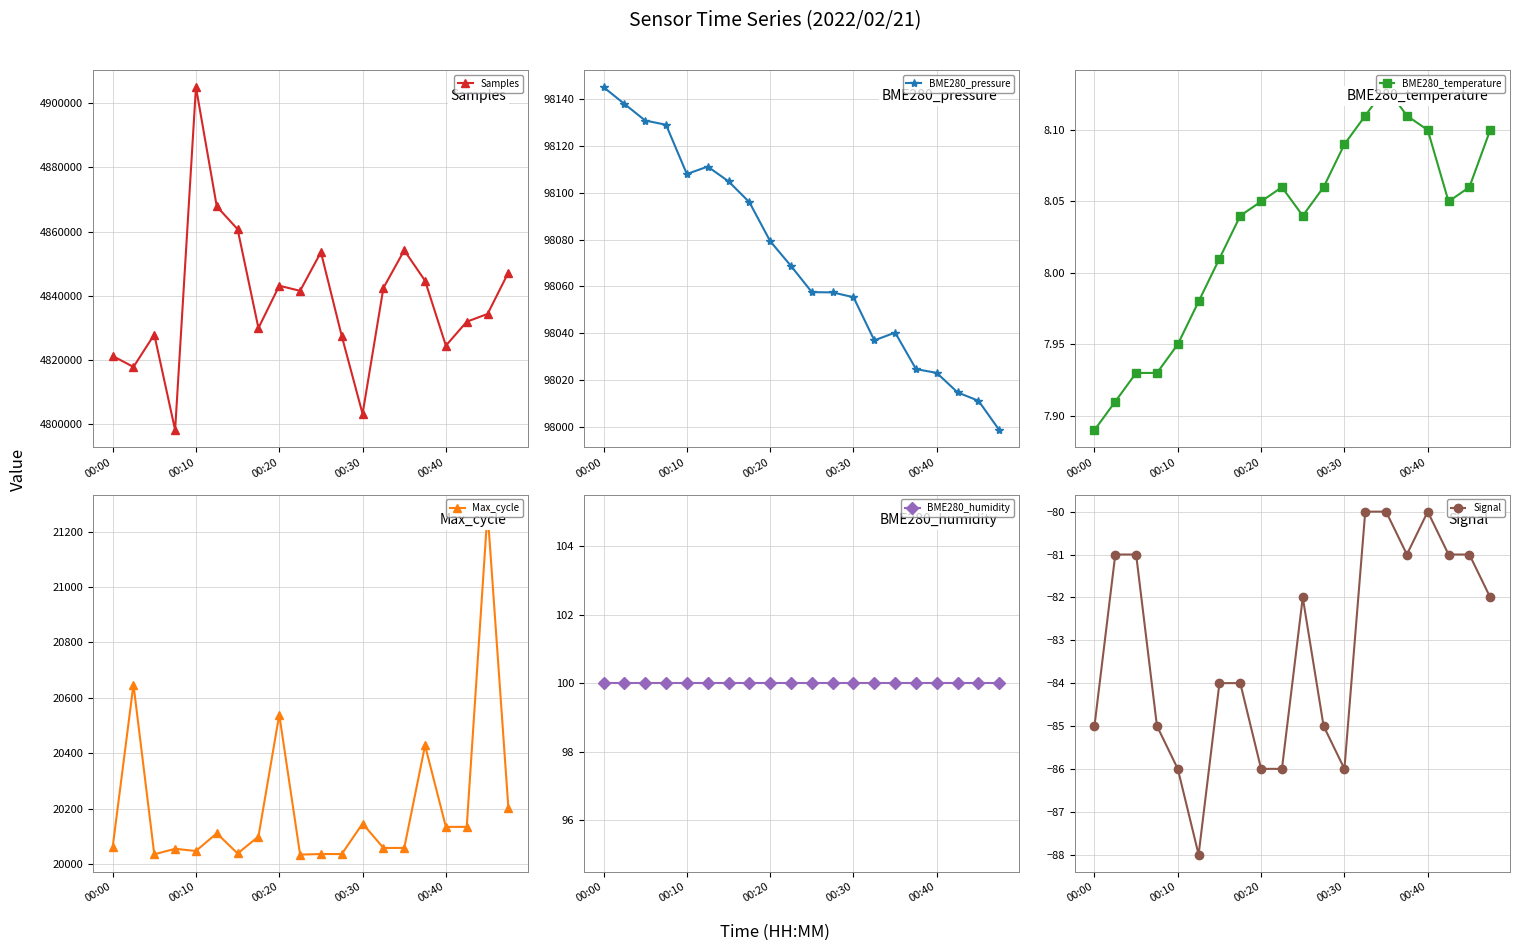

What is the lowest value of the Signal series?

-88